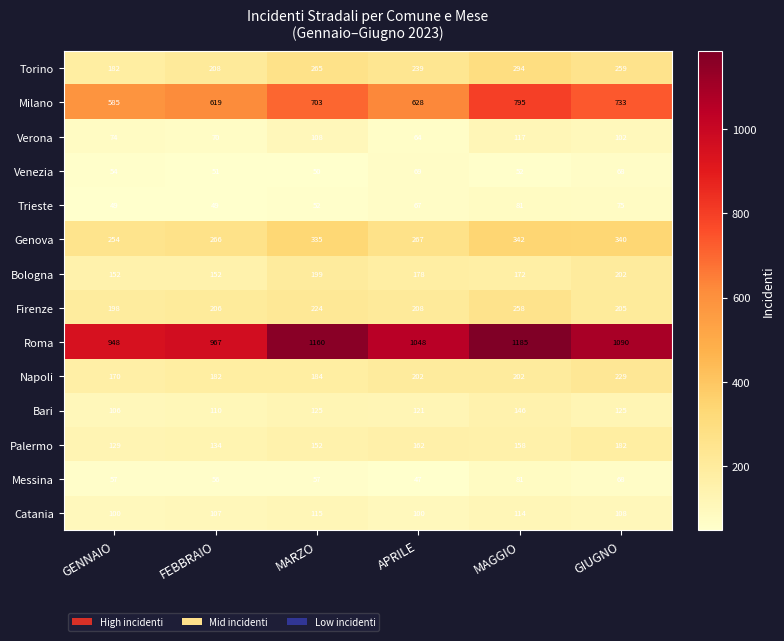

At which category is the sum across all series the highest?

MAGGIO